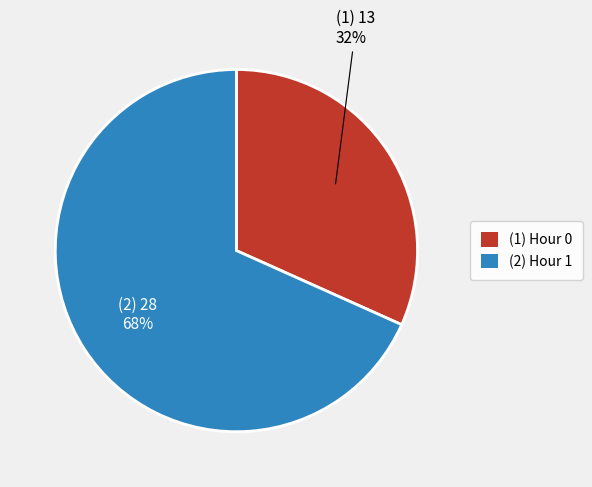

Is there a majority slice in this chart?

Yes